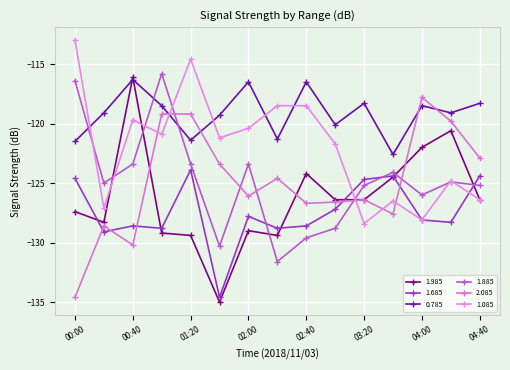

Reading left to right, extract all data points from this chart.

1.985: -127.4	-128.3	-116.1	-129.2	-129.4	-135.0	-129.0	-129.4	-124.2	-126.4	-126.4	-124.5	-122.0	-120.6	-126.4
1.685: -124.6	-129.1	-128.6	-128.8	-123.9	-134.6	-127.8	-128.8	-128.6	-127.2	-124.7	-124.4	-128.1	-128.3	-124.4
0.785: -121.5	-119.1	-116.3	-118.5	-121.4	-119.3	-116.5	-121.3	-116.5	-120.1	-118.3	-122.6	-118.5	-119.1	-118.3
1.885: -116.4	-125.0	-123.4	-115.8	-123.4	-130.3	-123.4	-131.6	-129.6	-128.8	-125.2	-124.1	-126.0	-124.9	-125.2
2.085: -134.6	-128.6	-130.2	-119.2	-119.2	-123.4	-126.1	-124.6	-126.7	-126.6	-126.4	-127.6	-117.8	-119.8	-122.9
1.085: -113.0	-127.1	-119.7	-120.9	-114.6	-121.2	-120.4	-118.5	-118.5	-121.7	-128.4	-126.5	-128.1	-124.8	-126.4